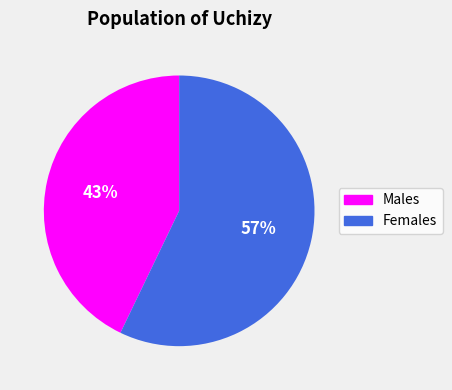

Approximately how many times larger is the value at Females compared to Males?

1.3